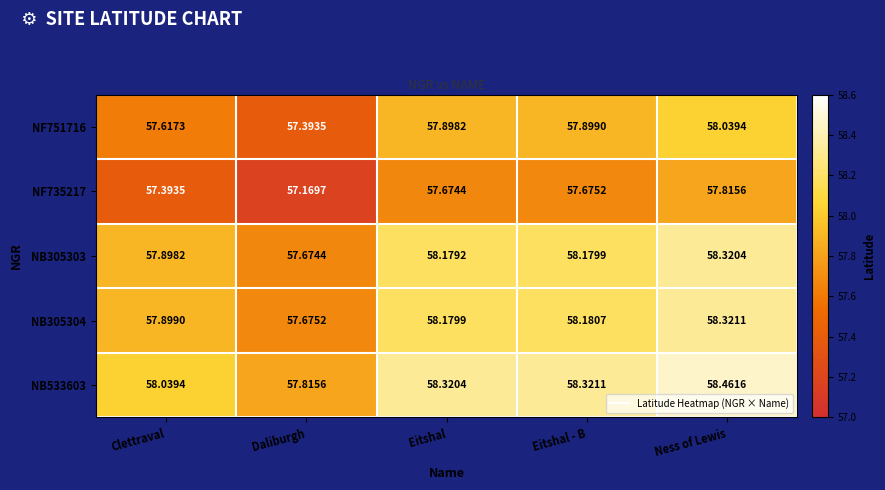

At which label is NB533603 closest to 58?

Clettraval